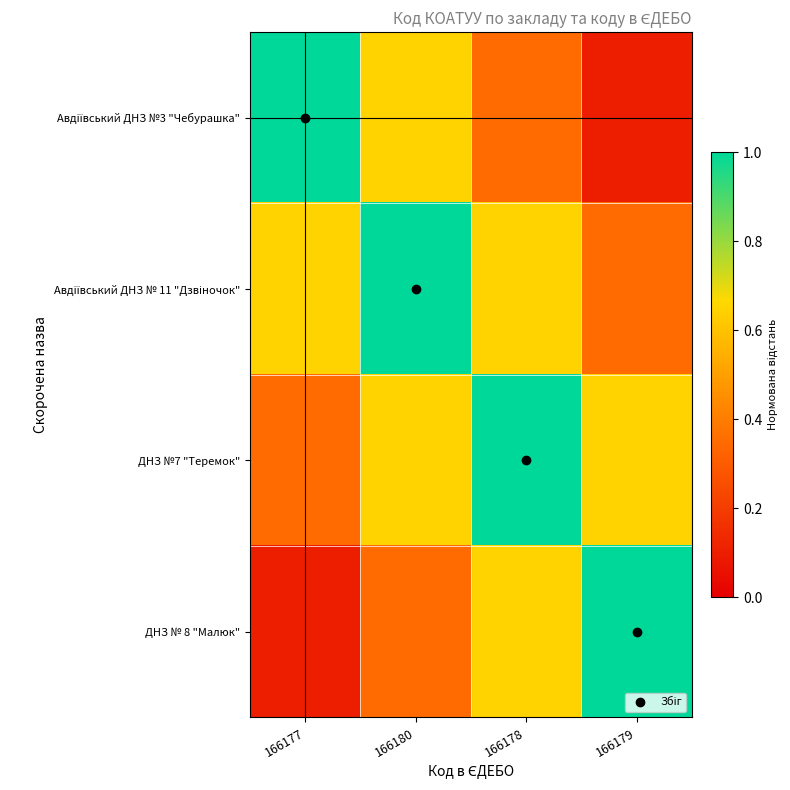

At how many categories does at least one series exceed 0?

4